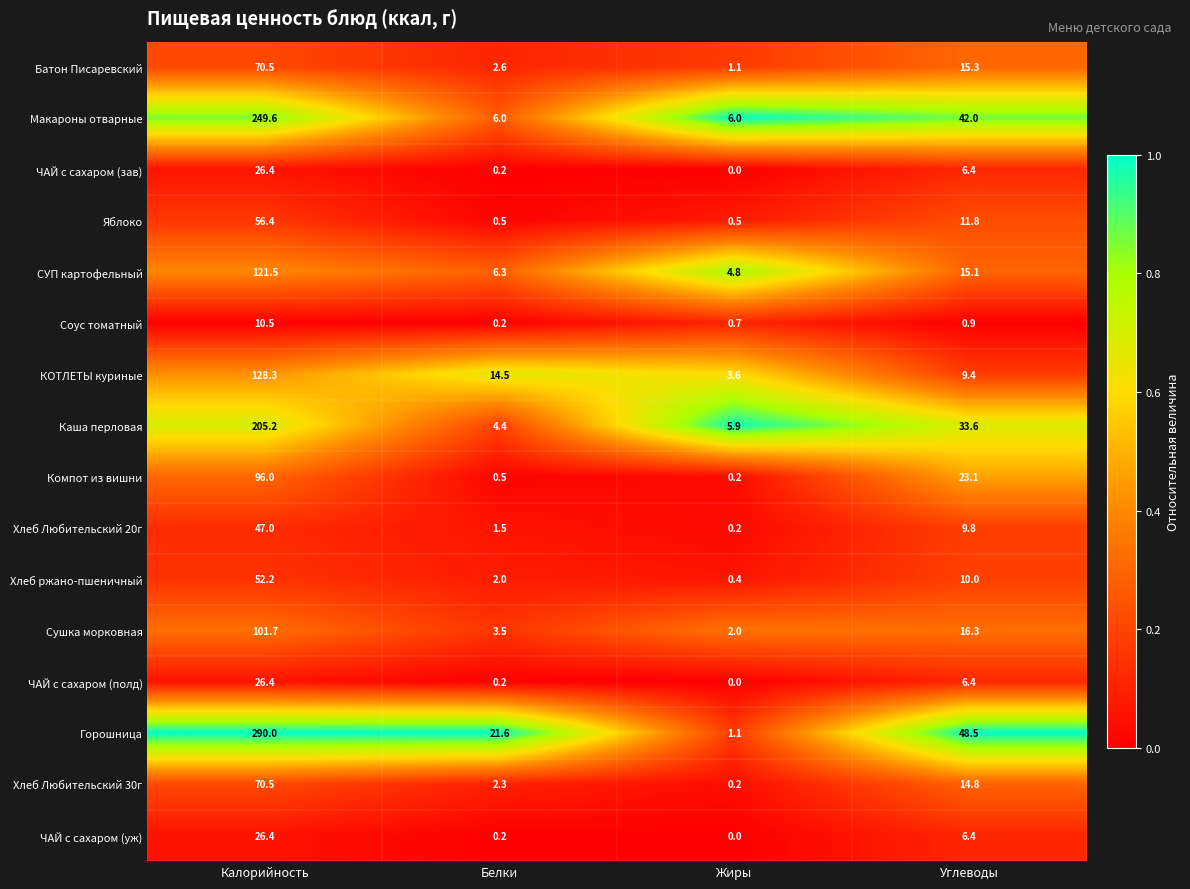

At how many categories does at least one series exceed 0?

4